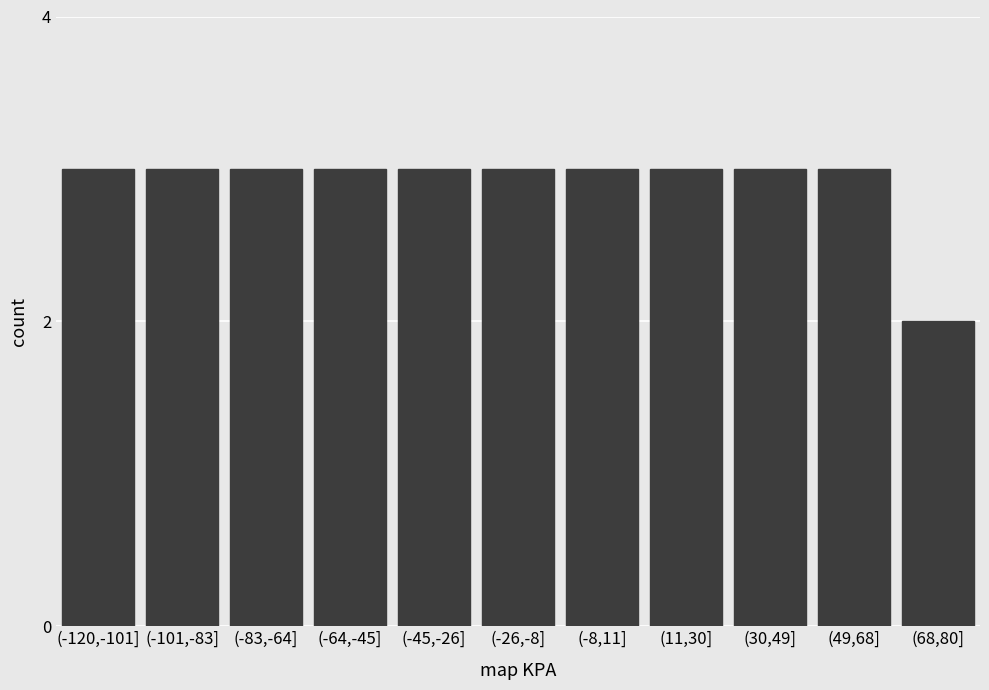

Reading left to right, transcribe all the data shown in this chart.

(-120,-101]=3	(-101,-83]=3	(-83,-64]=3	(-64,-45]=3	(-45,-26]=3	(-26,-8]=3	(-8,11]=3	(11,30]=3	(30,49]=3	(49,68]=3	(68,80]=2